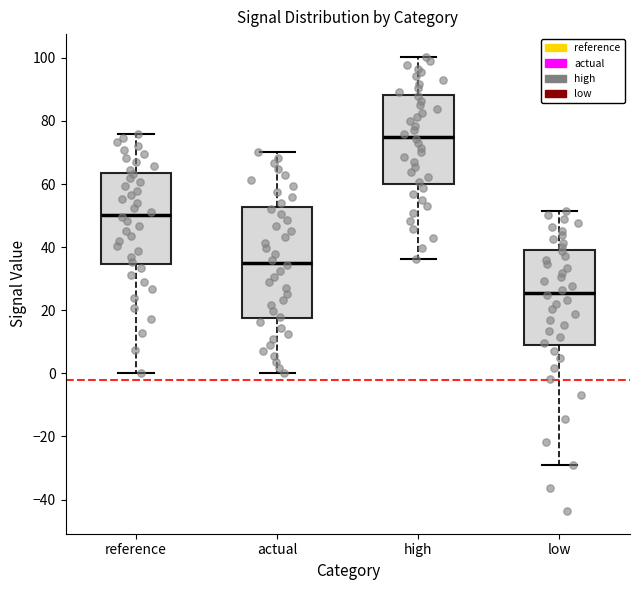

Which box's median line is the lowest?

low